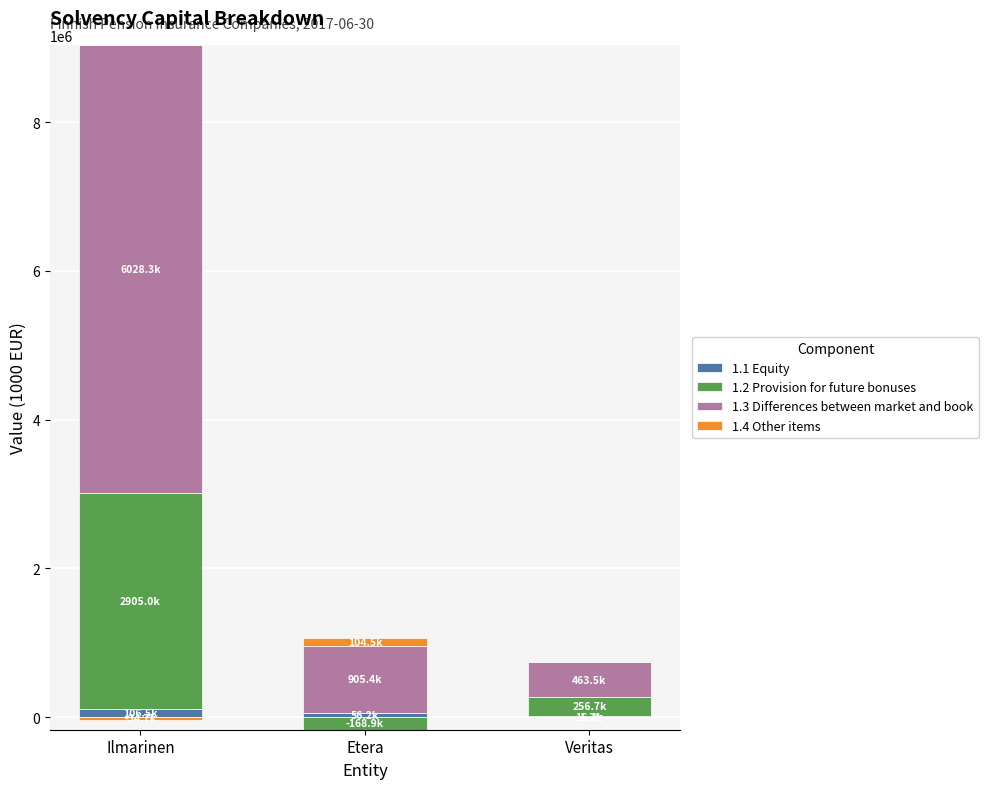

What is the label of the 1st bar from the right?

Veritas